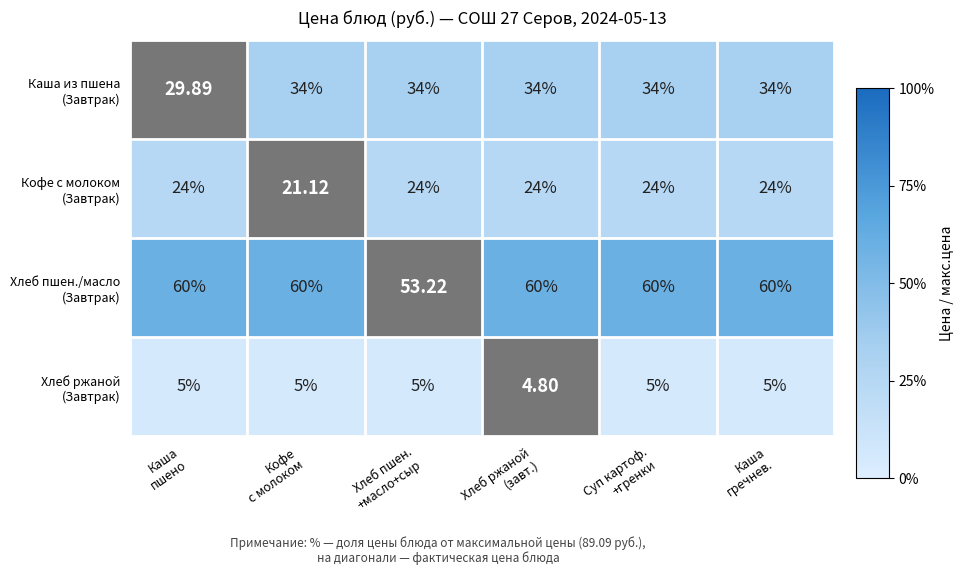

What is the total value across all series at Каша
пшено?

118.9